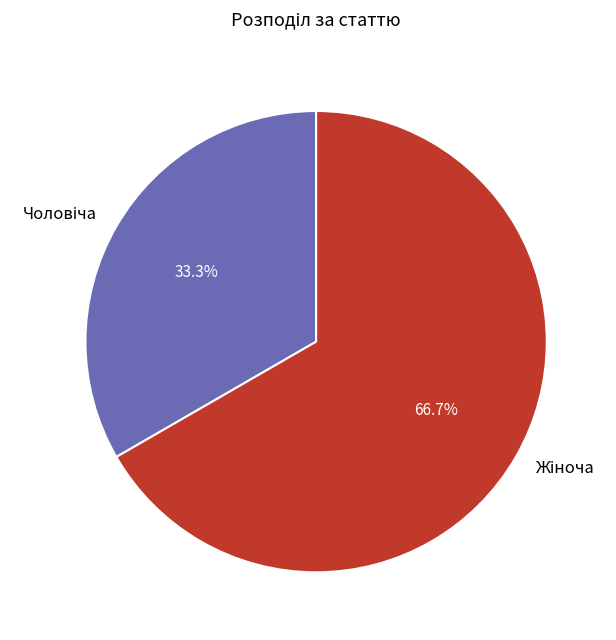

Does any single category account for the majority?

Yes